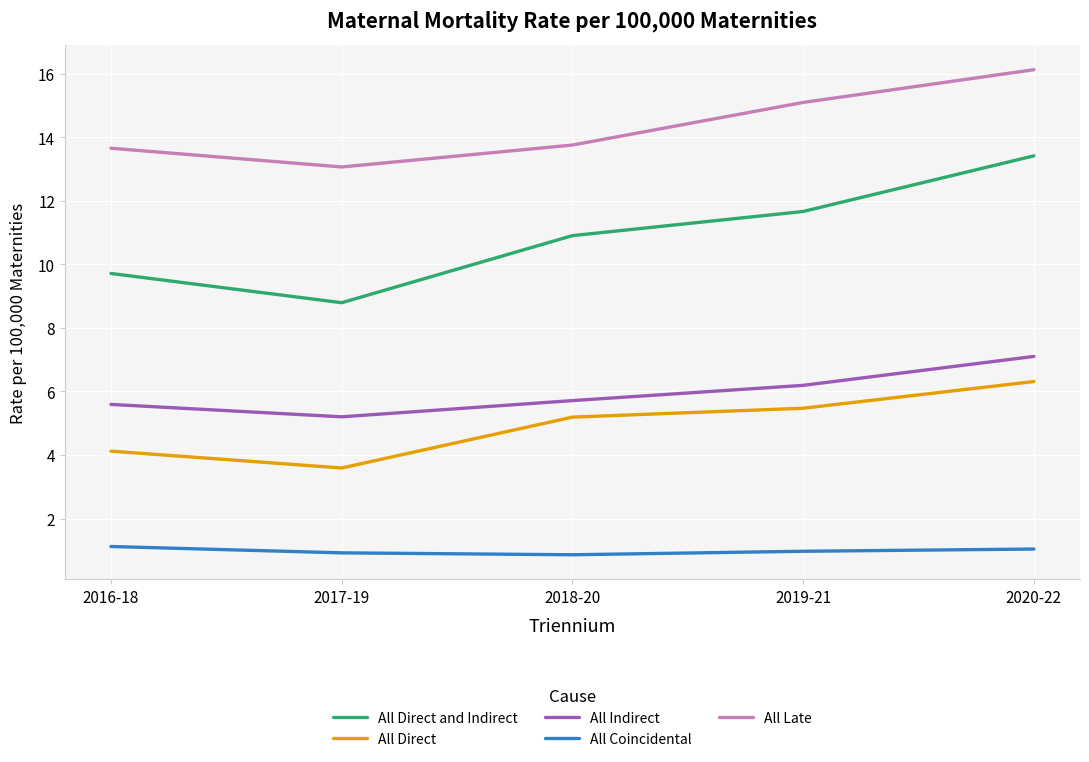

What is the difference between the maximum and minimum values in the All Direct series?

2.7